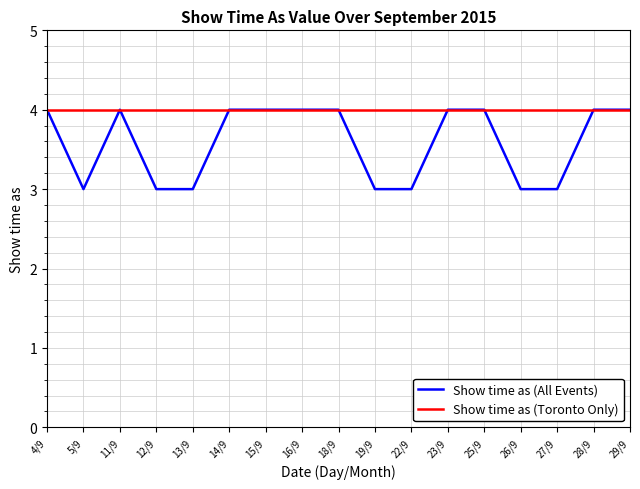

What position from the right is 12/9?

14